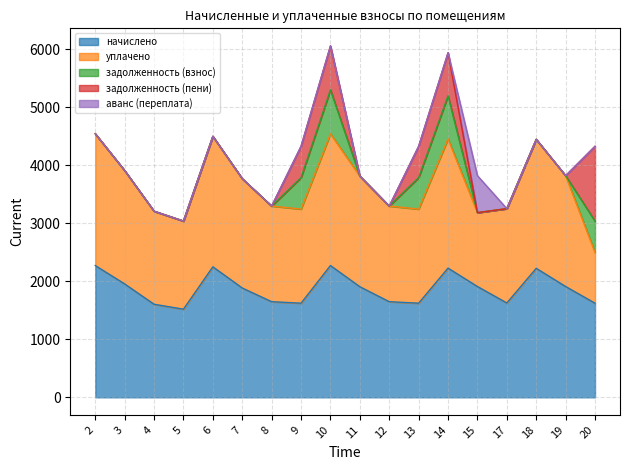

What is the difference between the highest and lowest values at 7?

1884.1